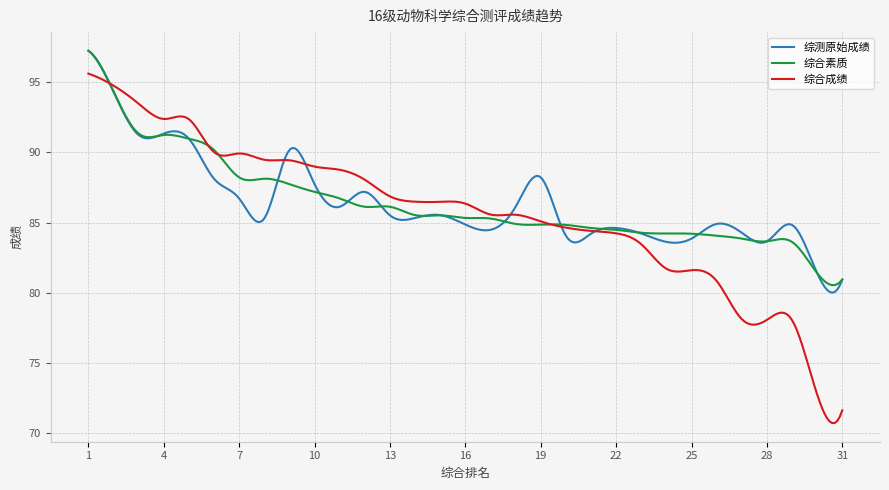

Which series has the widest spread of values?

综合成绩